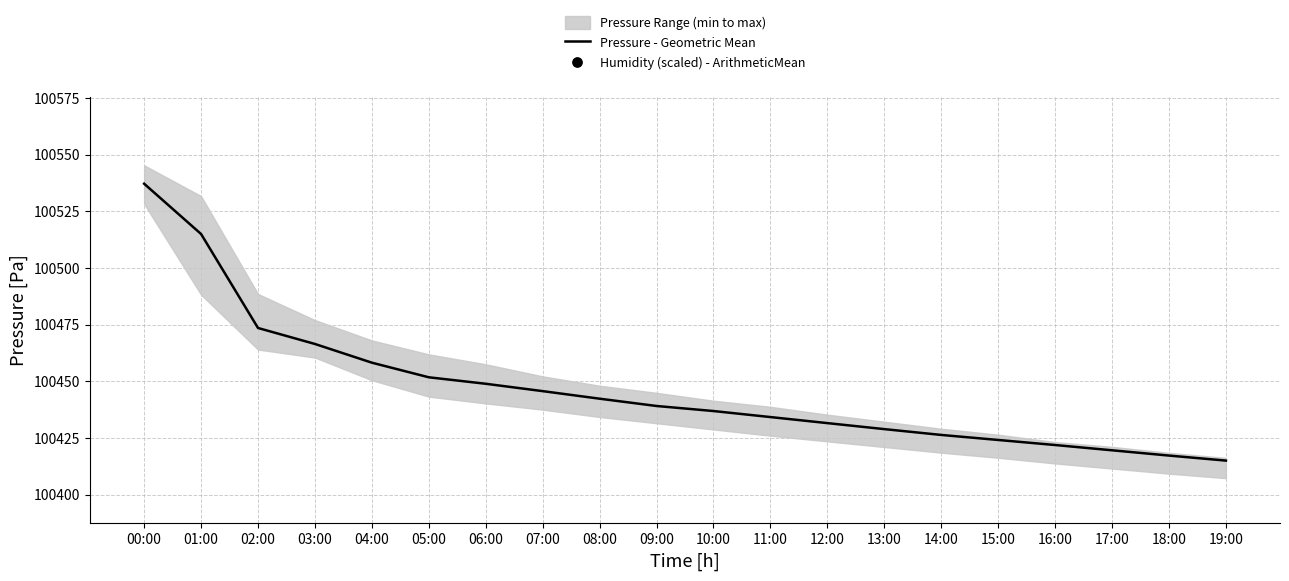

At how many categories does at least one series exceed 140406?

20